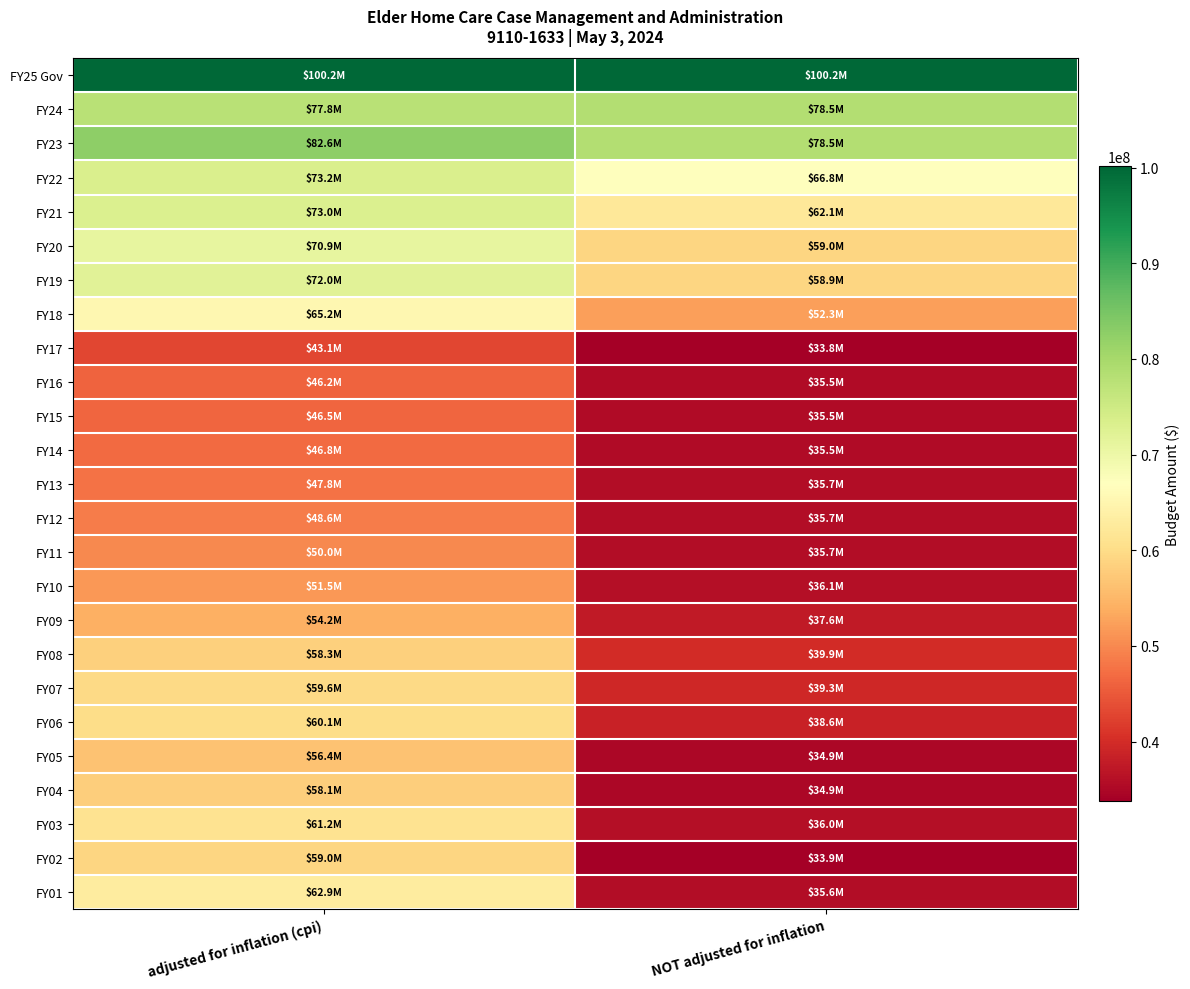

At how many categories does at least one series exceed 76663297?

2